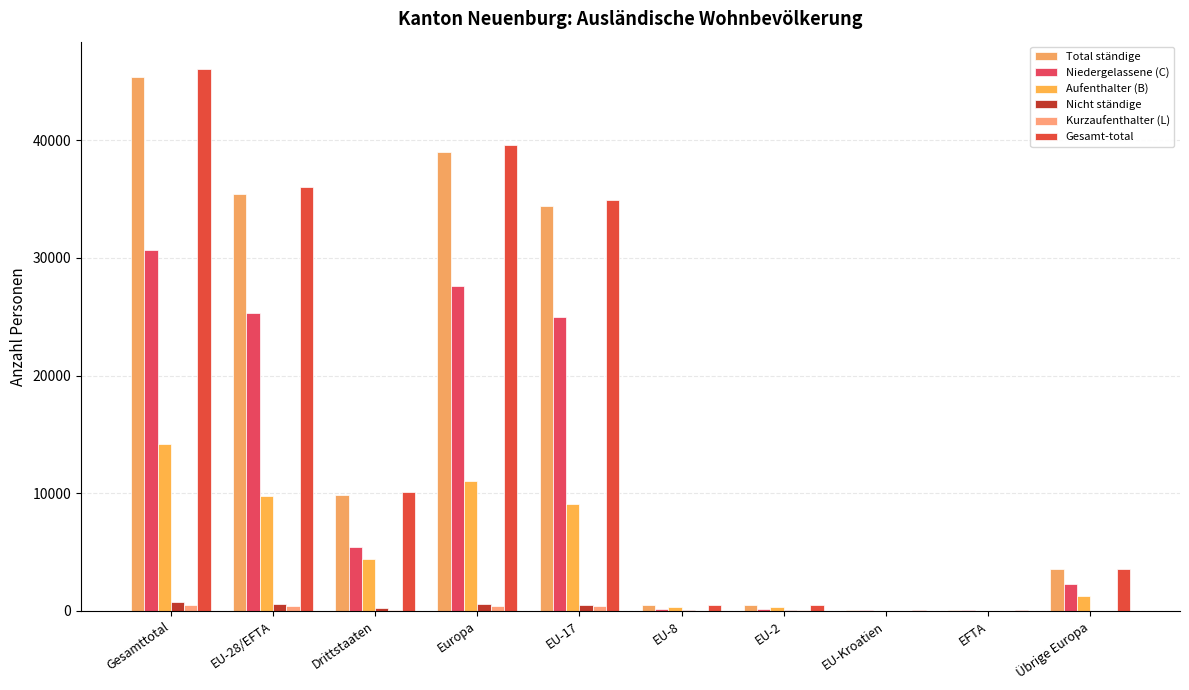

How many data points does each series have?

10